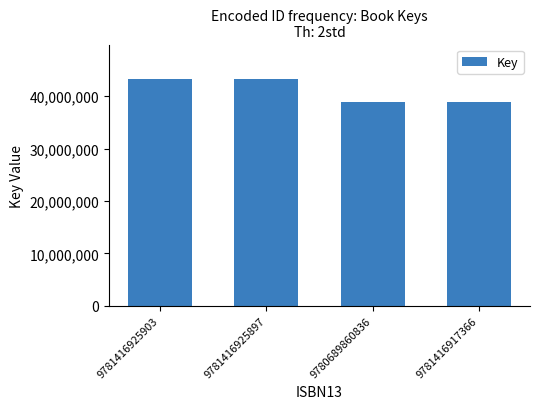

True or false: the data shows 43330586 at 9781416925897.

True